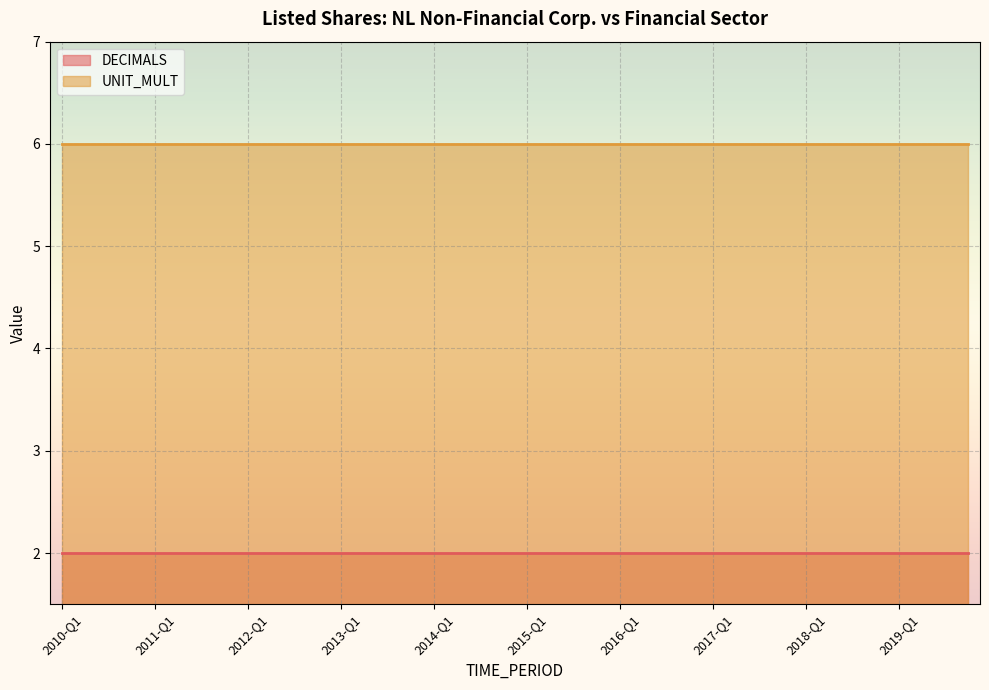

What is the value of the UNIT_MULT point at the 8th from the left?

6